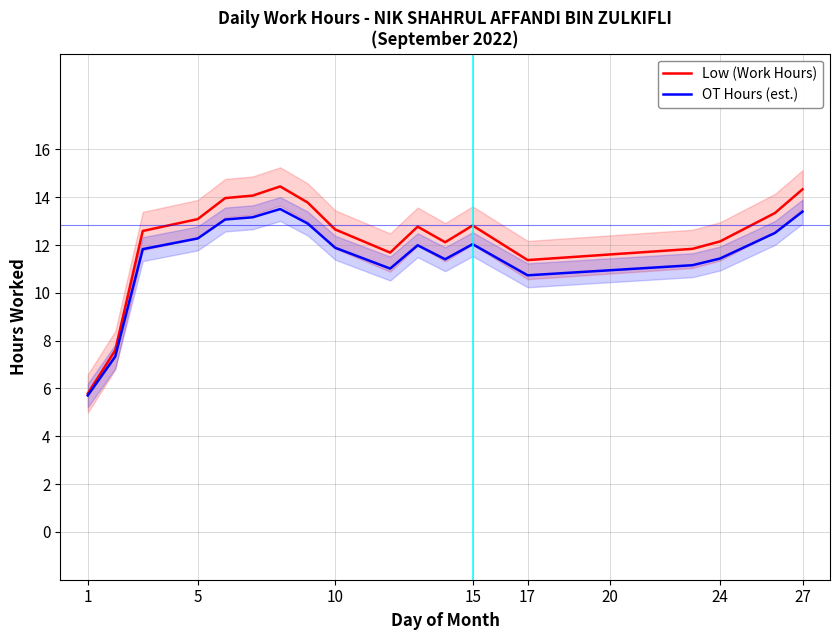

The value of OT Hours (est.) at 27 is 13.4. True or false?

True